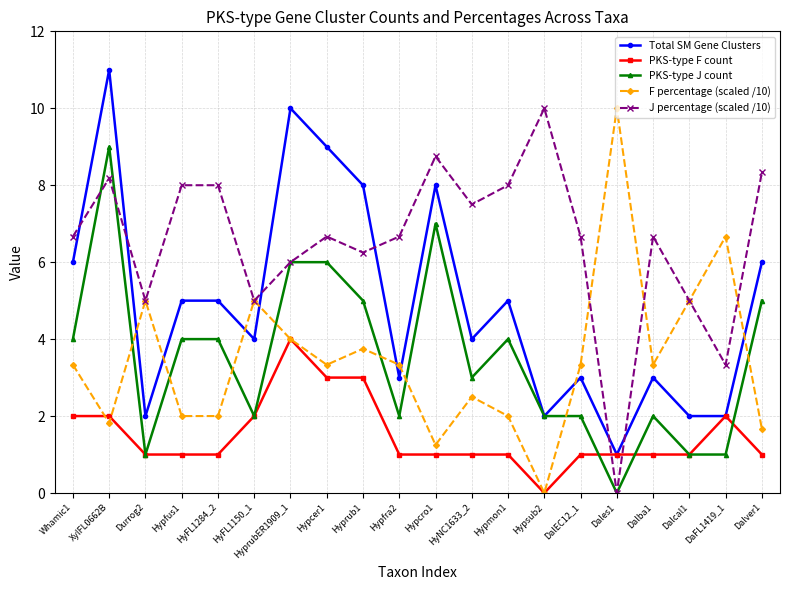

At which label does PKS-type F count first exceed 1?

Whamic1